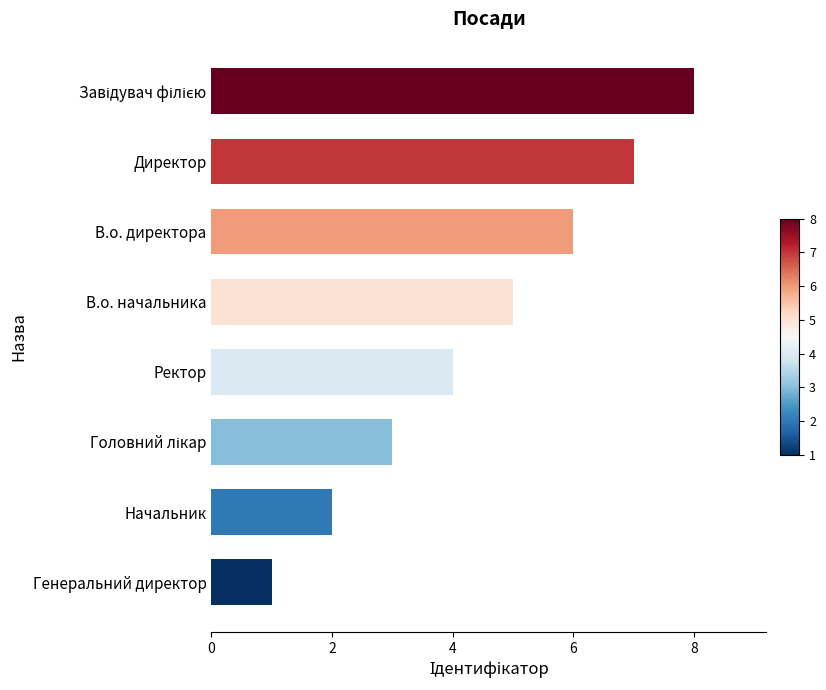

What is the difference between the values at В.о. директора and Начальник?

4